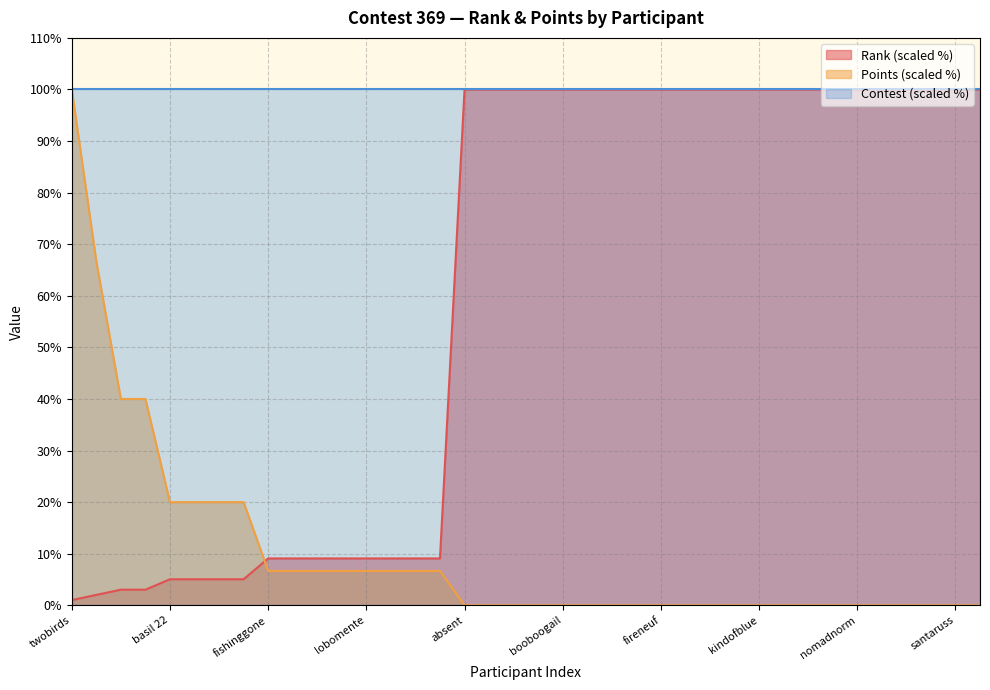

Which series ends up on top after the final intersection of Rank and Points?

Rank